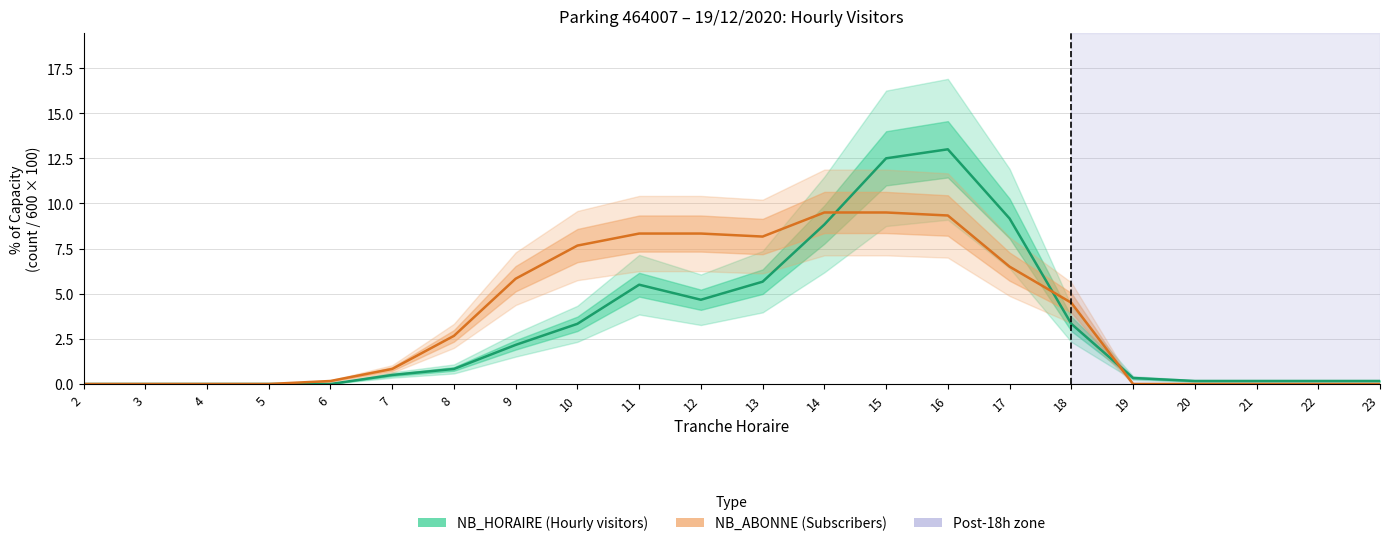

List the series in order of their overall mean, lowest first.

NB_HORAIRE, NB_ABONNE